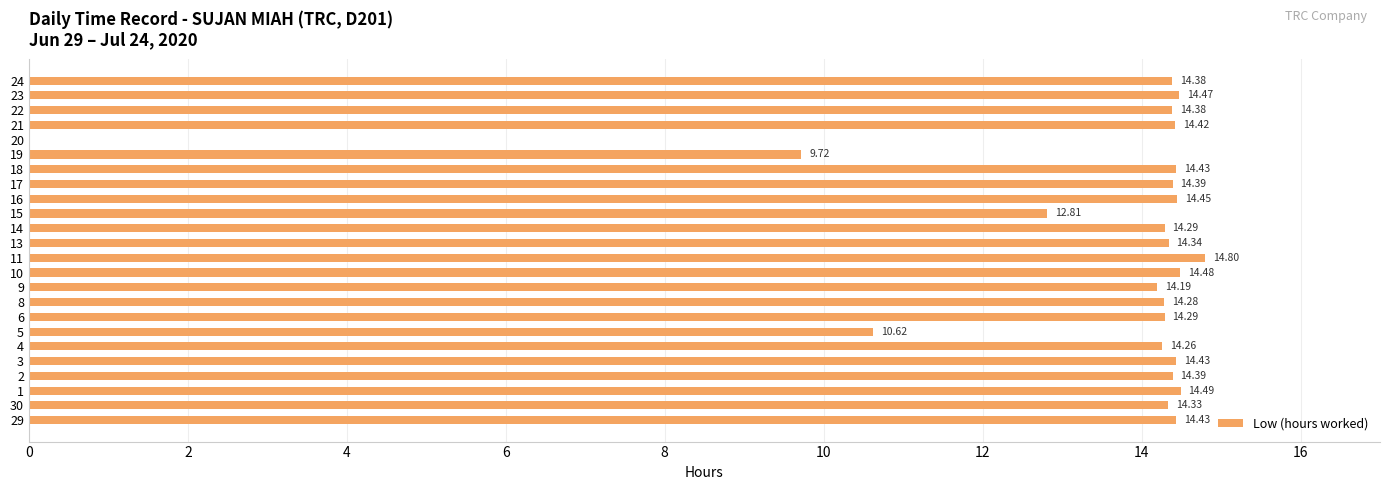

Between 20 and 23, which is larger?

23